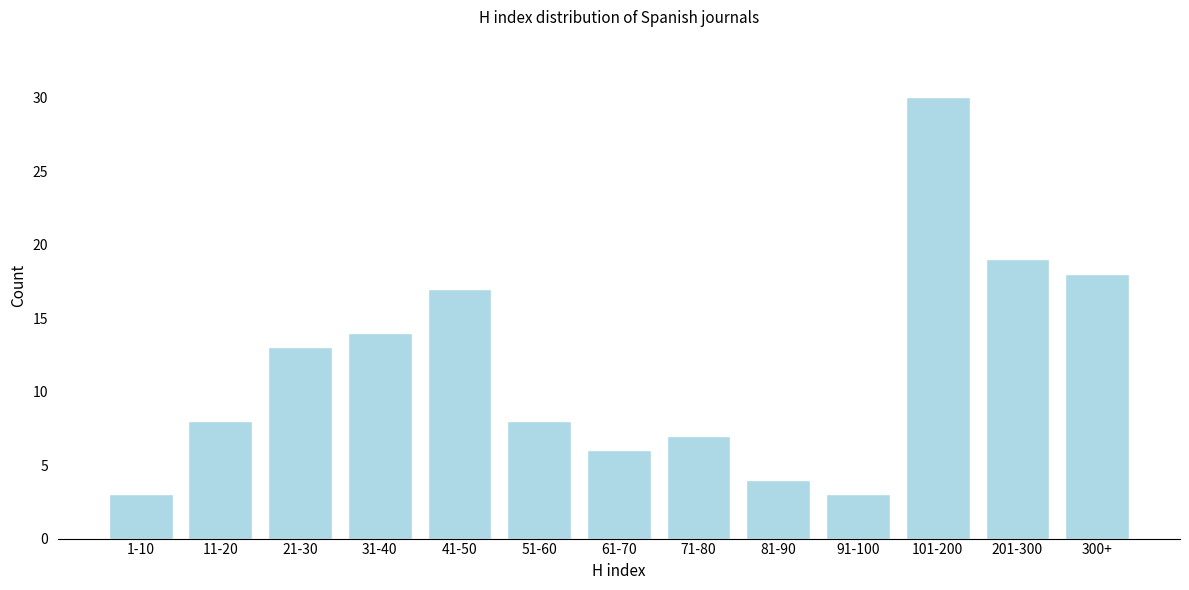

Reading left to right, list all the values displayed in this chart.

3	8	13	14	17	8	6	7	4	3	30	19	18